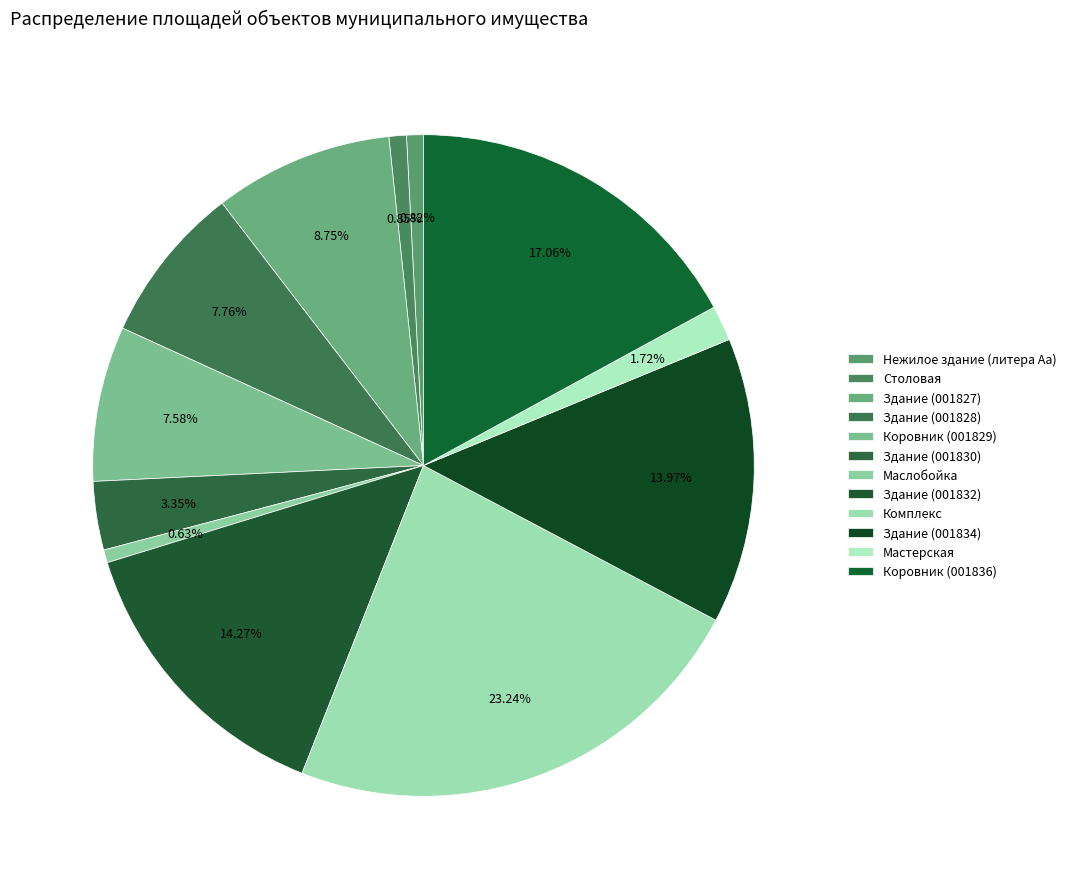

What percentage is the Здание (001828) slice, to the nearest percent?

8%